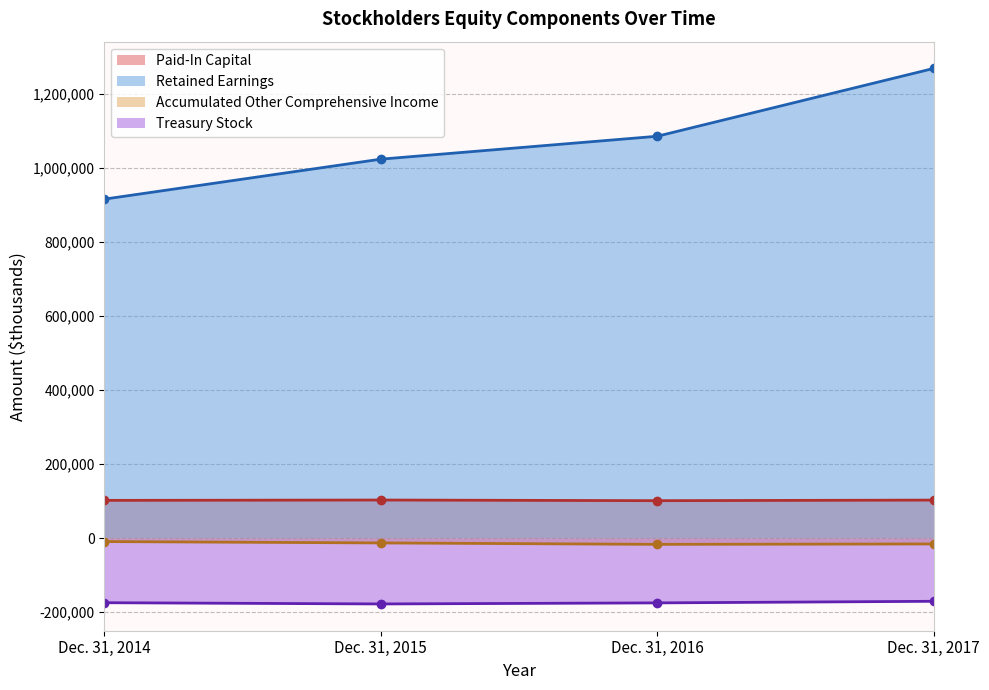

Which series has the widest spread of values?

Retained Earnings